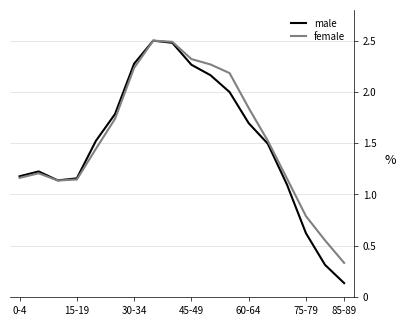

Which series has the widest spread of values?

male